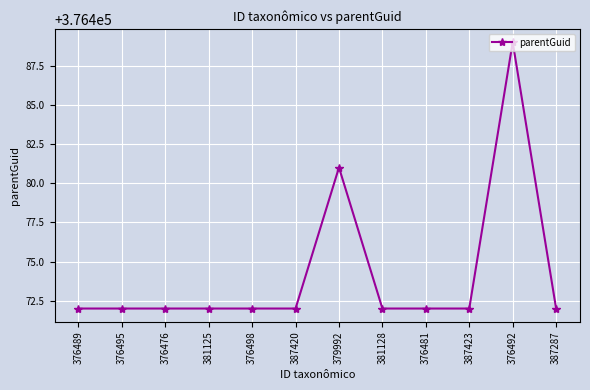

At which category does the chart reach its peak across all series?

376492